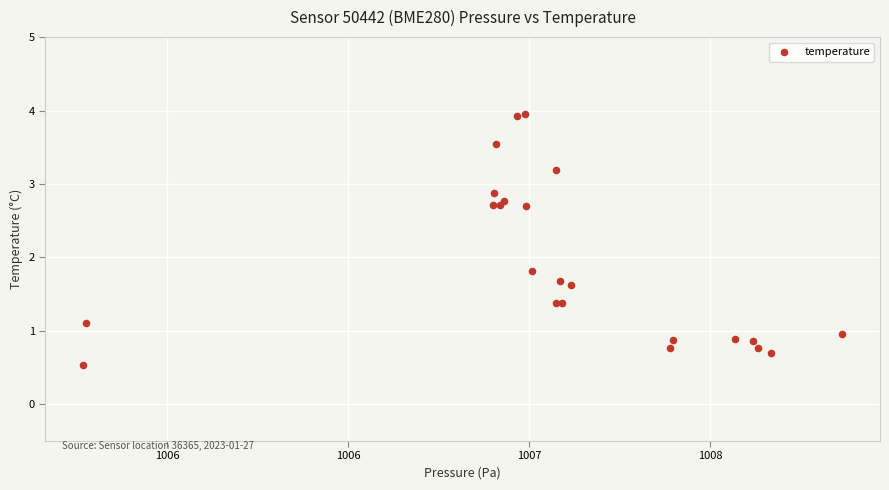

What Y value in the scatter plot is closest to 2?

1.8